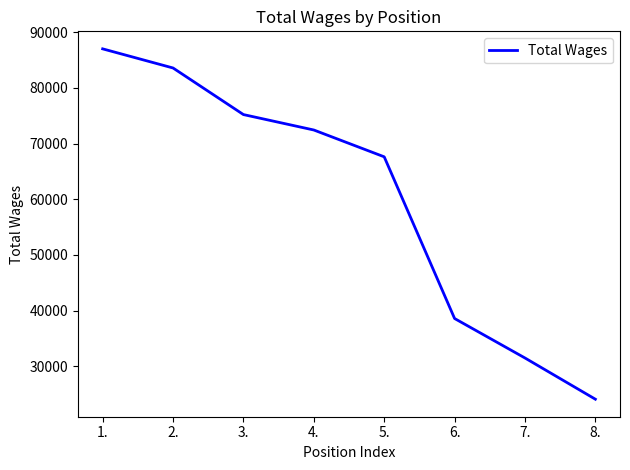

Rank the categories by value from lowest to highest.

8., 7., 6., 5., 4., 3., 2., 1.